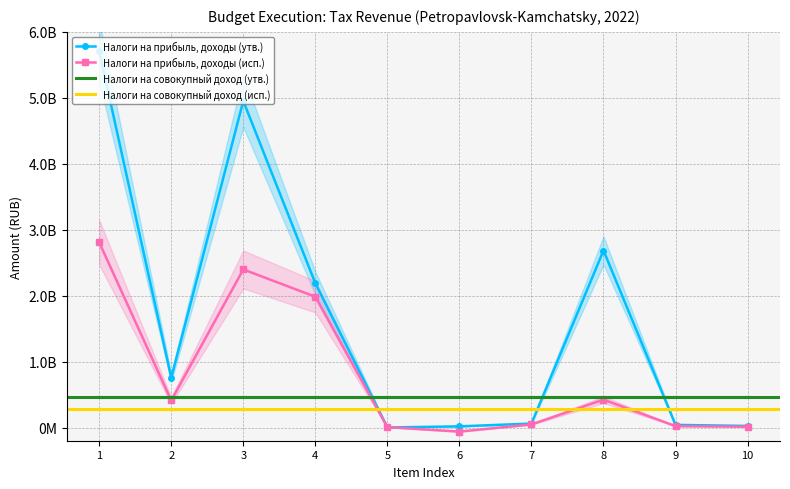

Reading left to right, transcribe all the data shown in this chart.

Налоги на прибыль, доходы (утв.): 5707091000.0	755170000.0	4951921000.0	2188253889.9	990384.2	17826915.6	60413436.2	2684436374.1	40057760.0	24117230.0
Налоги на прибыль, доходы (исп.): 2807877537.4	410549718.7	2397327818.7	1983236933.5	5501528.7	-61268829.1	46891977.6	422966208.0	21694012.7	12300660.0